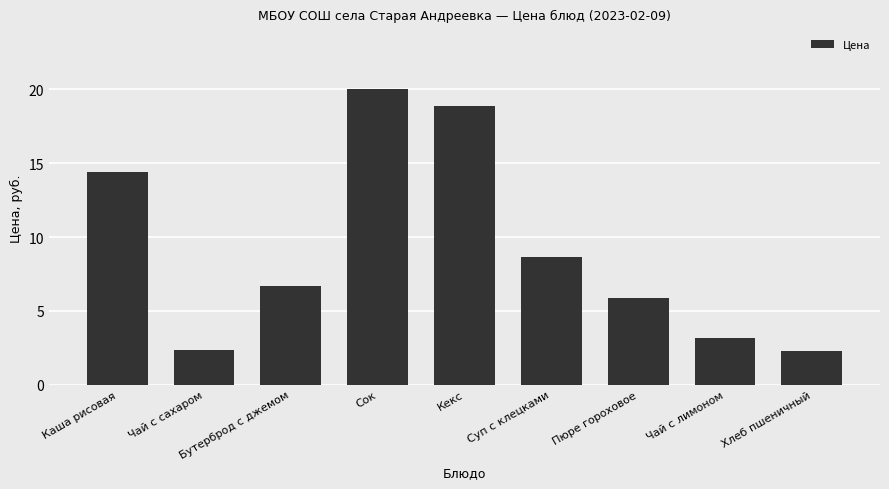

How many bars are there in total?

9